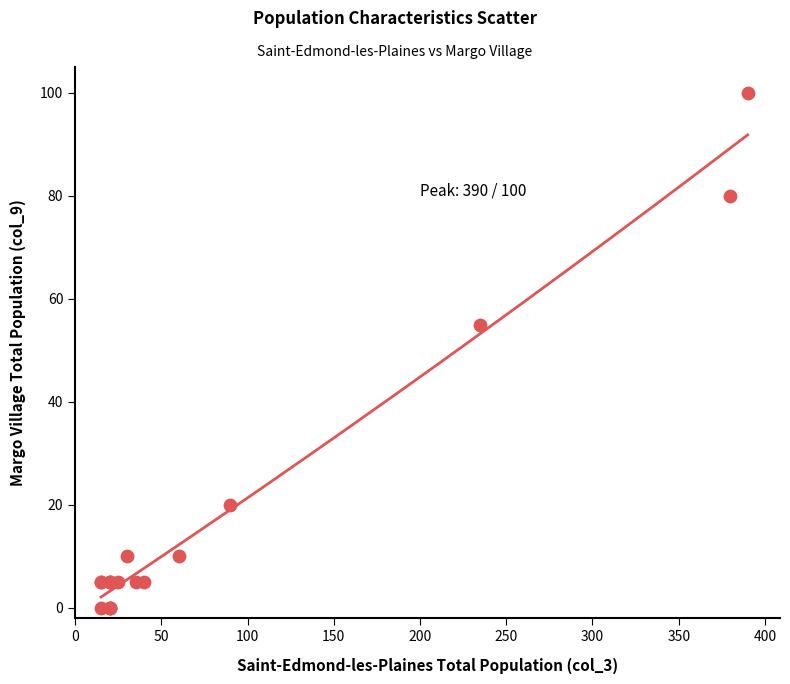

What Y value in the scatter plot is closest to 50?

55